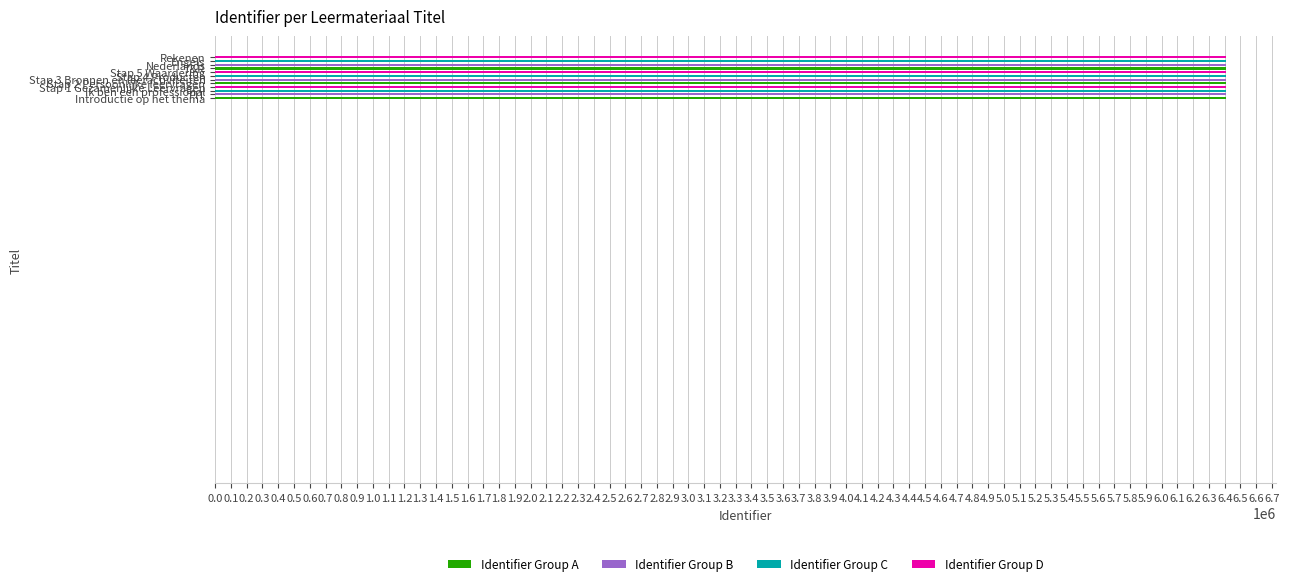

What is the smallest value displayed?

6405717